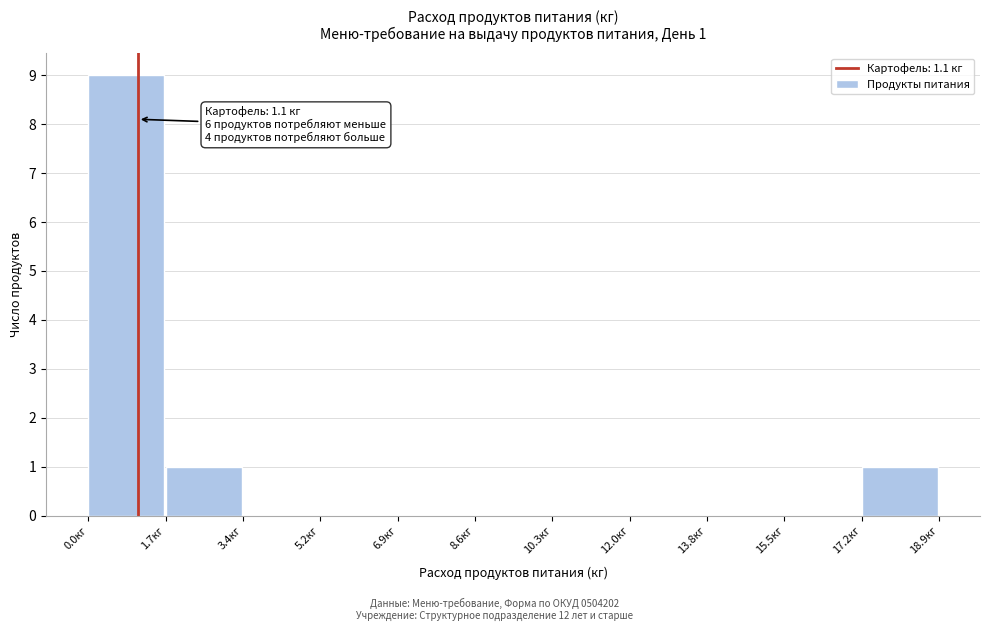

Which range on the x-axis has the tallest bar?

0.0 to 1.8